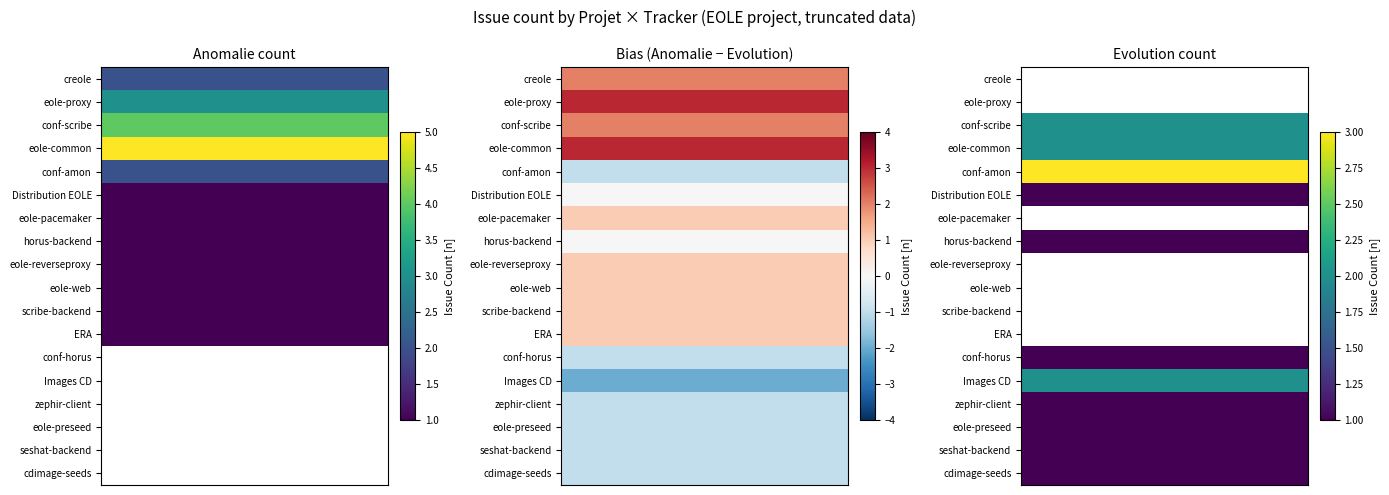

Count the Anomalie values in the range 0 to 2.

15